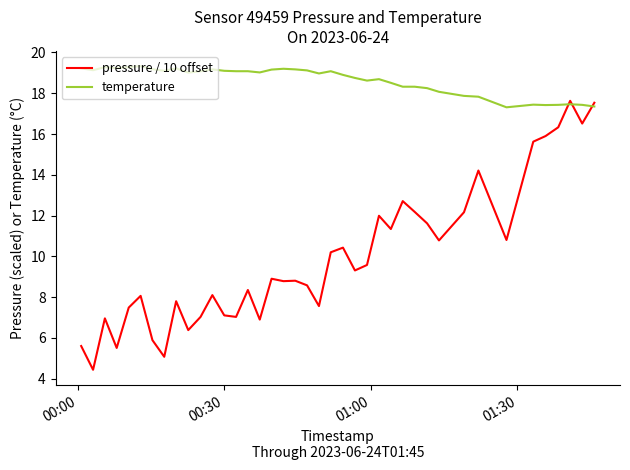

List the series in order of their peak value, highest first.

temperature, pressure / 10 offset